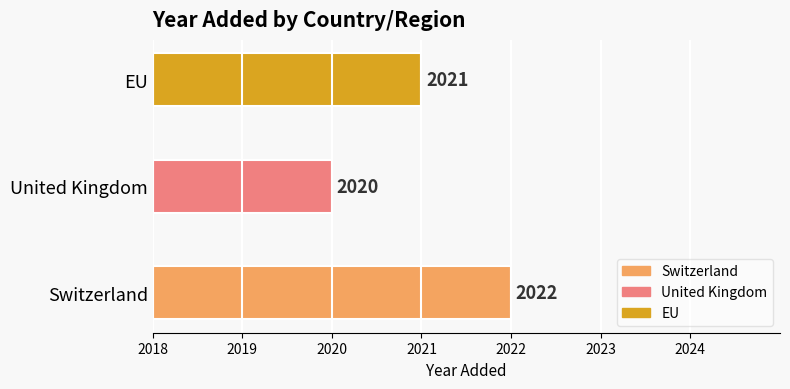

Which has a higher value, EU or Switzerland?

Switzerland